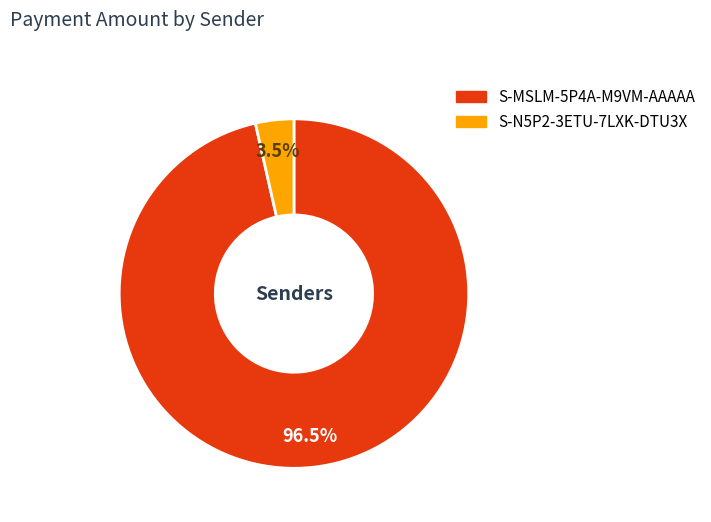

Which has a higher value, S-MSLM-5P4A-M9VM-AAAAA or S-N5P2-3ETU-7LXK-DTU3X?

S-MSLM-5P4A-M9VM-AAAAA